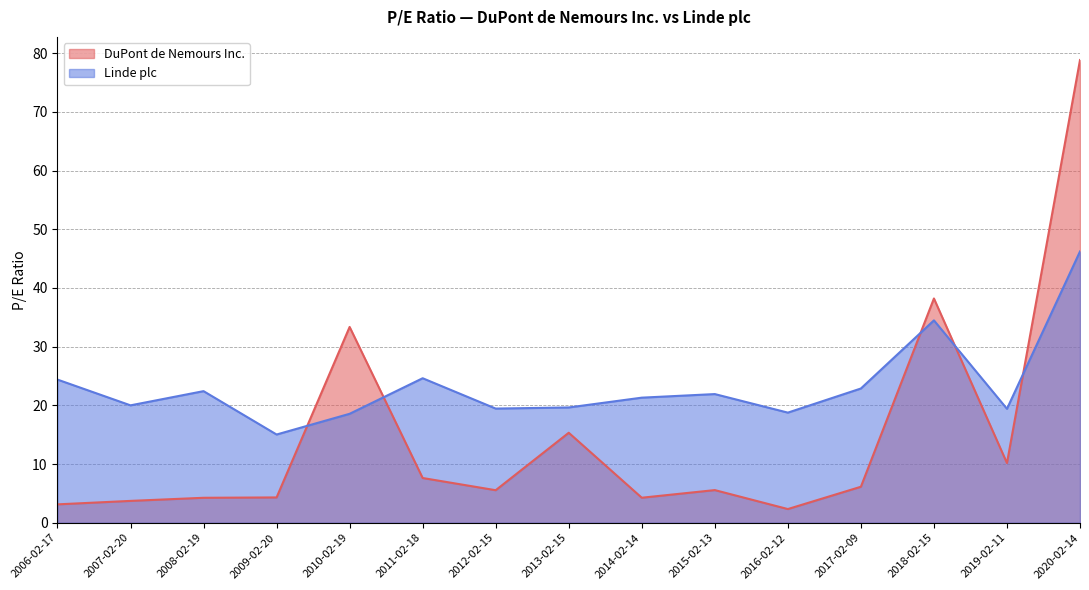

In Linde plc, how many points are lower than both neighbors (excluding endpoints)?

5